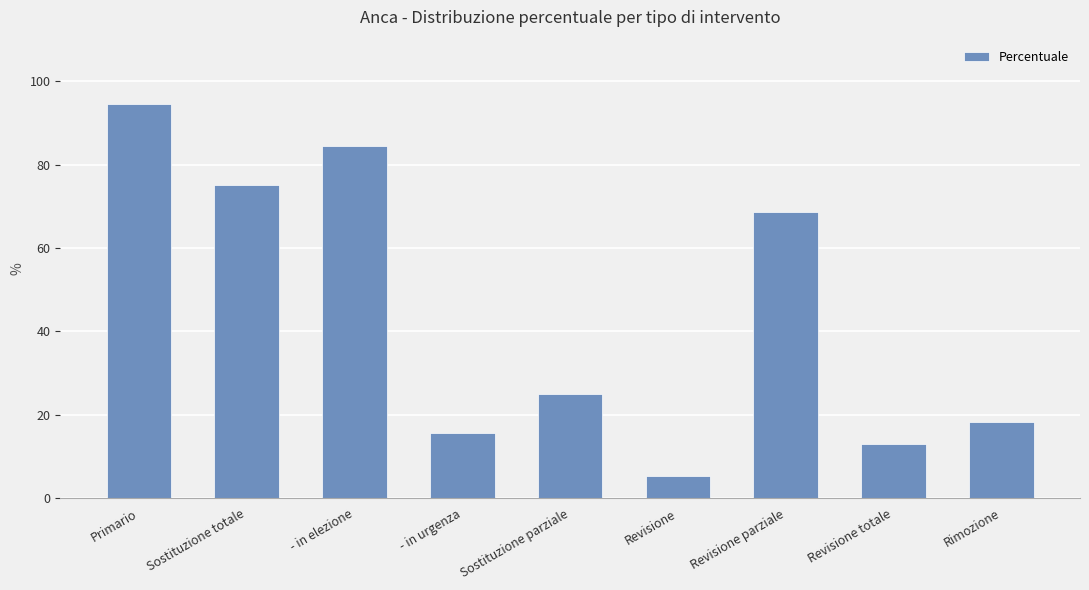

True or false: the data shows 115.9 at - in elezione.

False